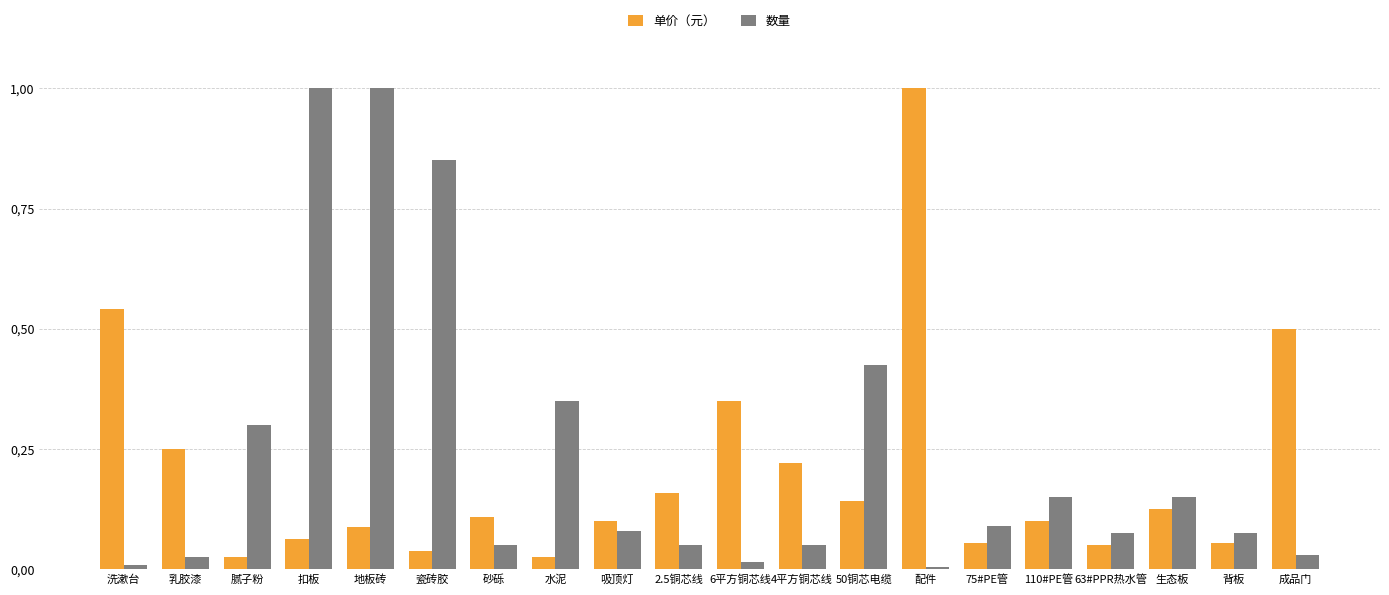

What is the value of the 单价（元） bar at the 16th from the left?

0.1